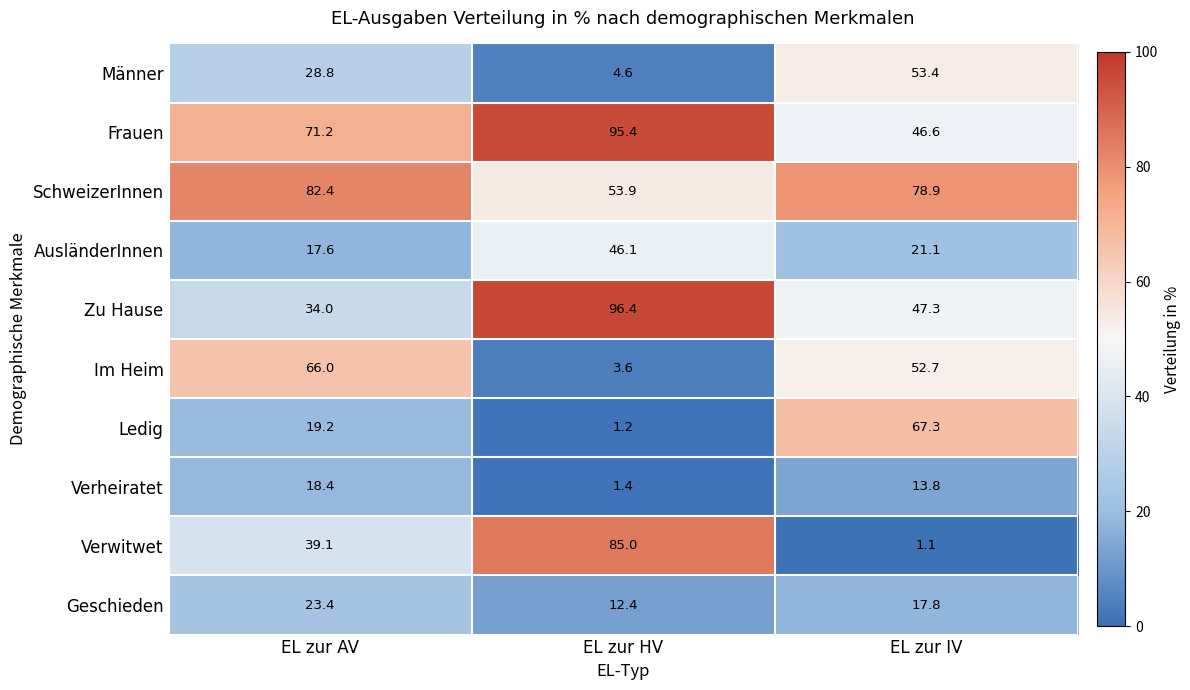

Which series changed the most between EL zur HV and EL zur IV?

Verwitwet